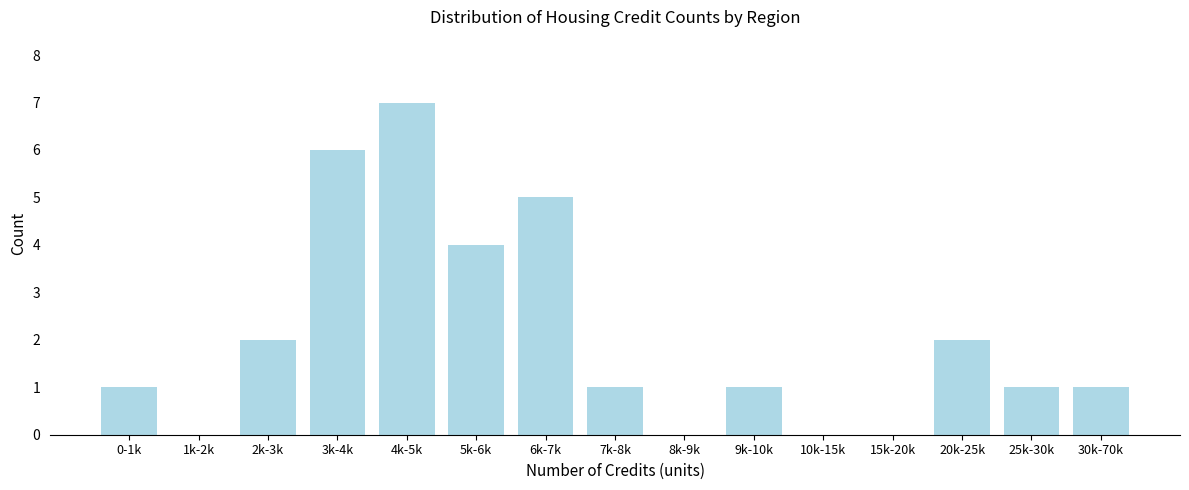

Reading left to right, extract all data points from this chart.

0-1k=1	1k-2k=0	2k-3k=2	3k-4k=6	4k-5k=7	5k-6k=4	6k-7k=5	7k-8k=1	8k-9k=0	9k-10k=1	10k-15k=0	15k-20k=0	20k-25k=2	25k-30k=1	30k-70k=1